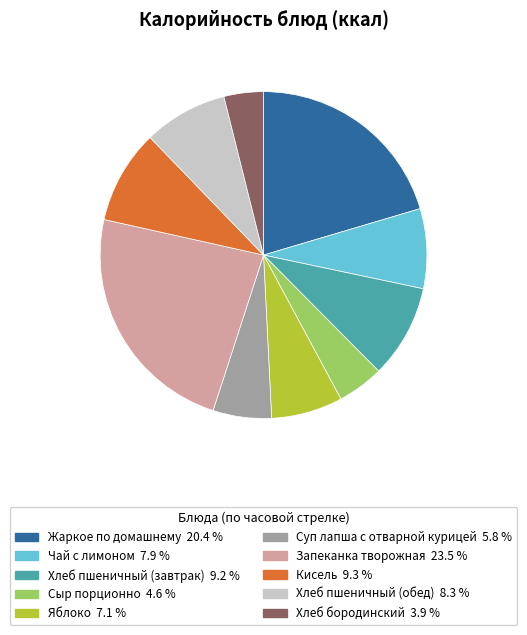

Does Кисель represent more than half of the total?

No